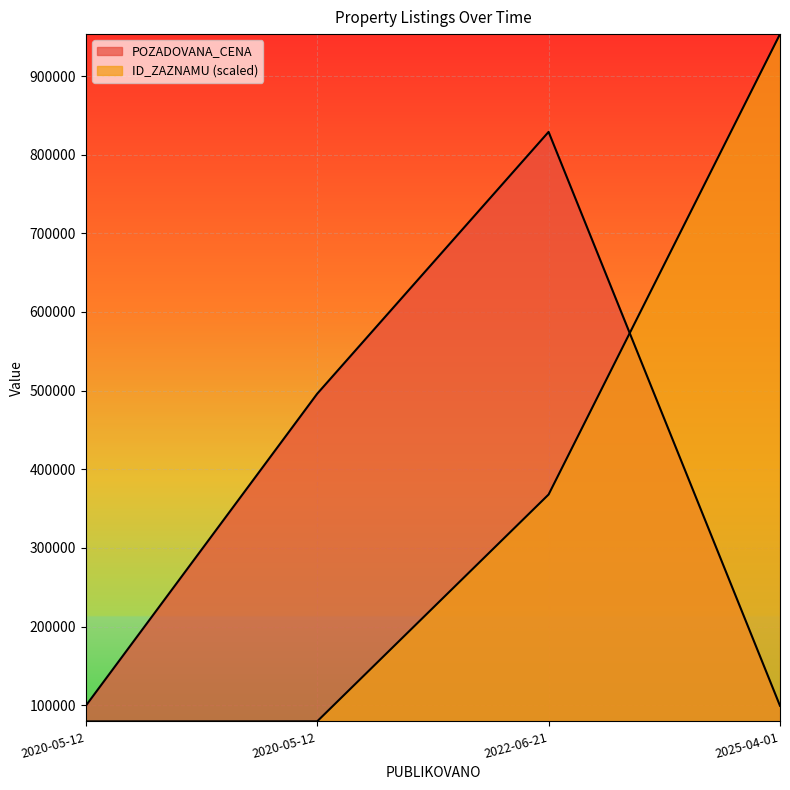

What is the approximate value of ID_ZAZNAMU at 2025-04-01?

953350.0